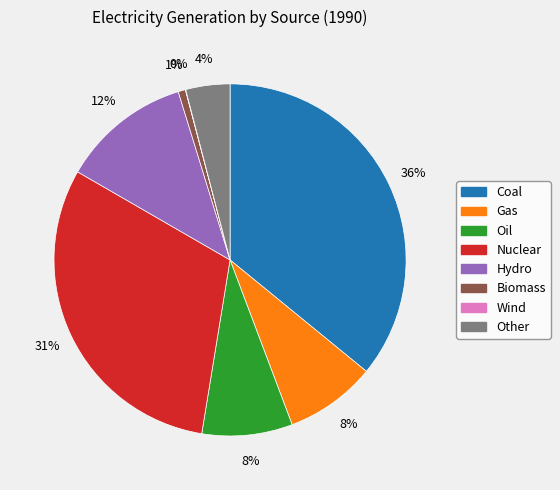

Does Hydro represent more than half of the total?

No